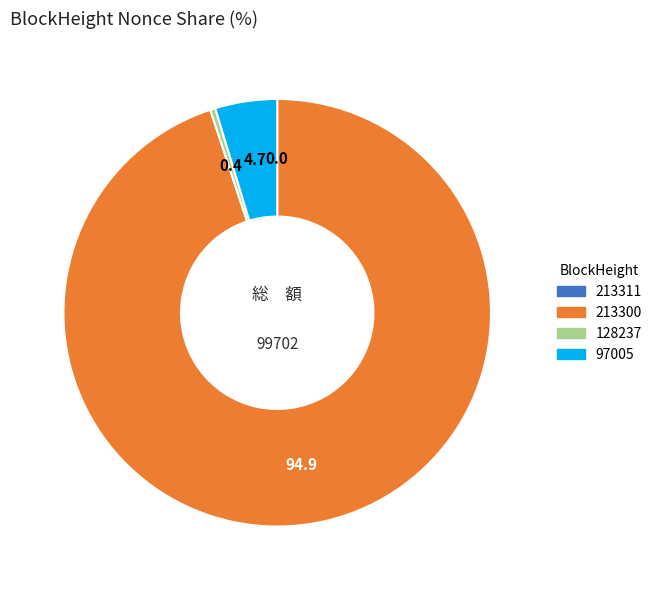

Which has a higher value, 213300 or 97005?

213300